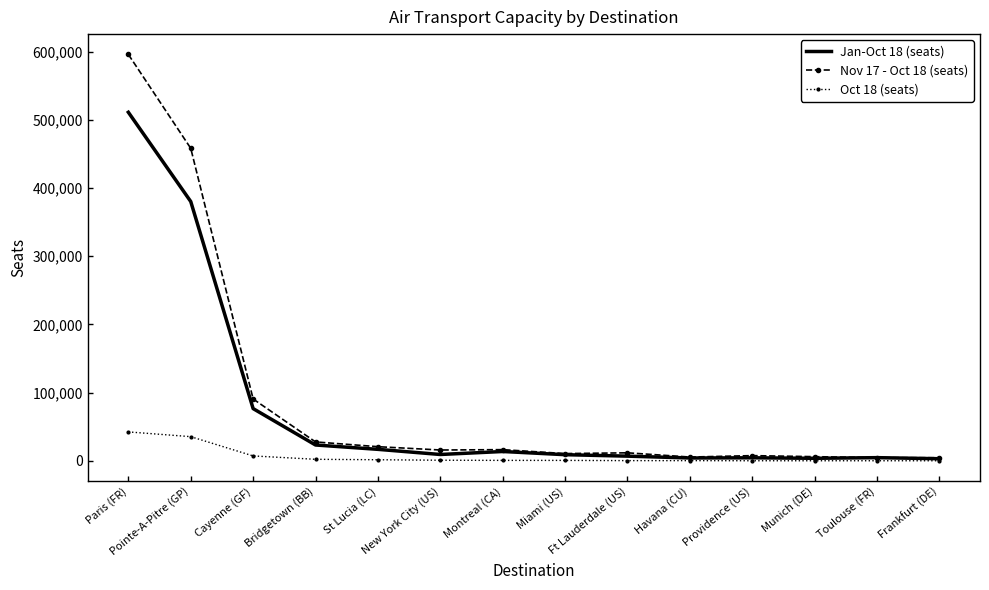

What is the maximum value shown in the chart?

595964